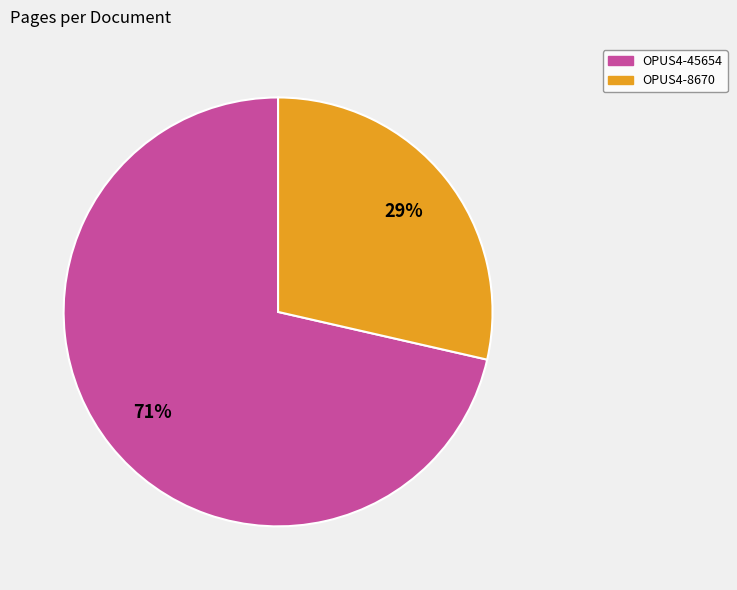

To the nearest percent, what percentage of the pie is OPUS4-8670?

29%